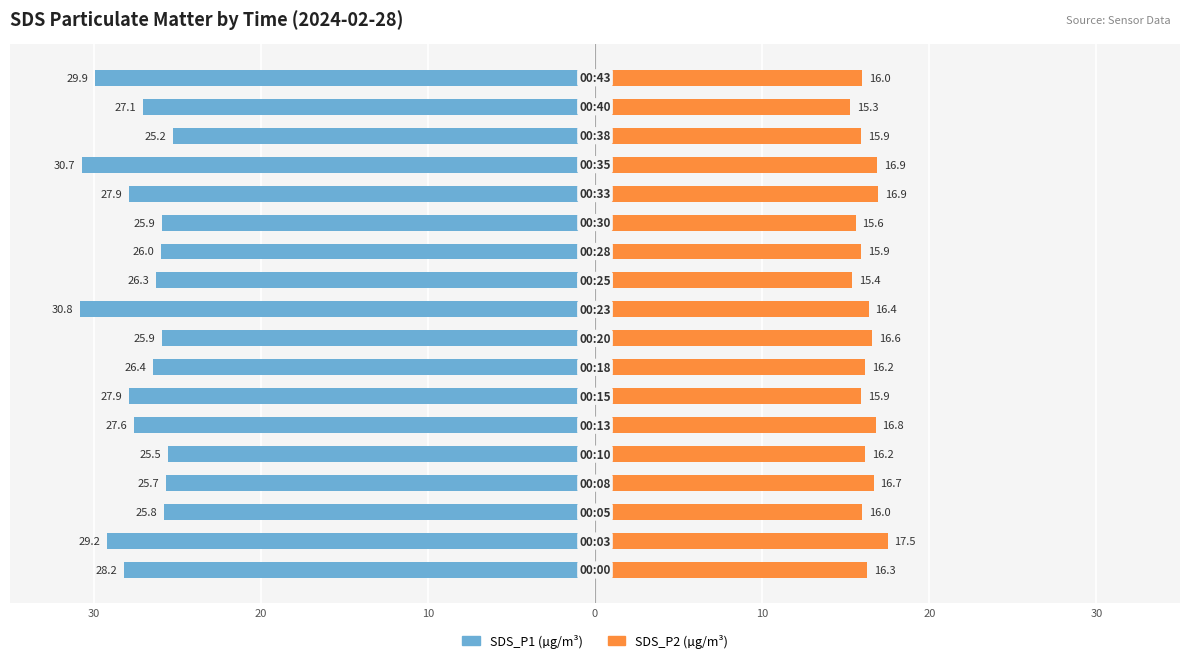

Which series has the widest spread of values?

SDS_P1